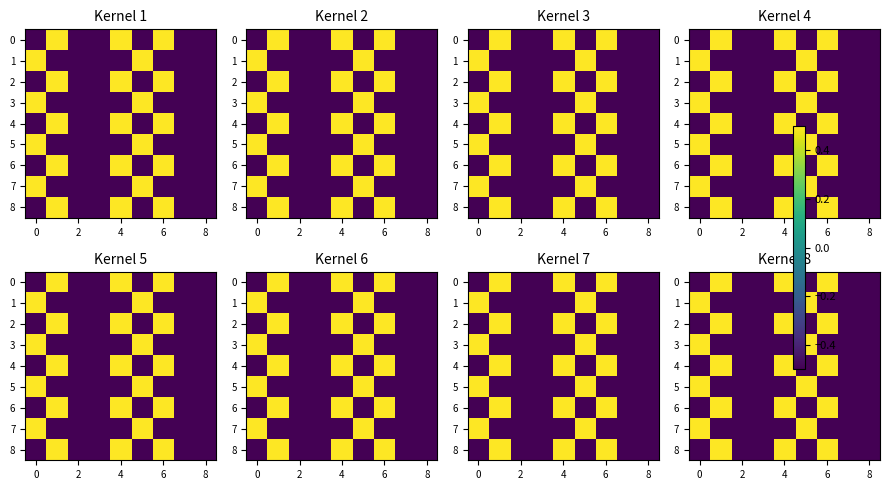

List the series in order of their peak value, highest first.

0, 1, 2, 3, 4, 5, 6, 7, 8